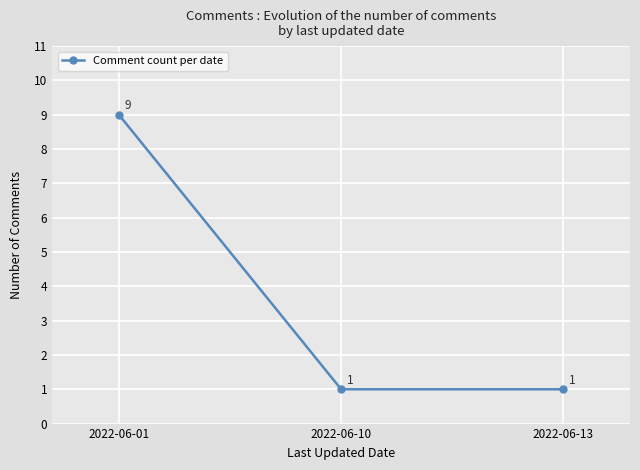

True or false: the data shows 0 at 2022-06-13.

False